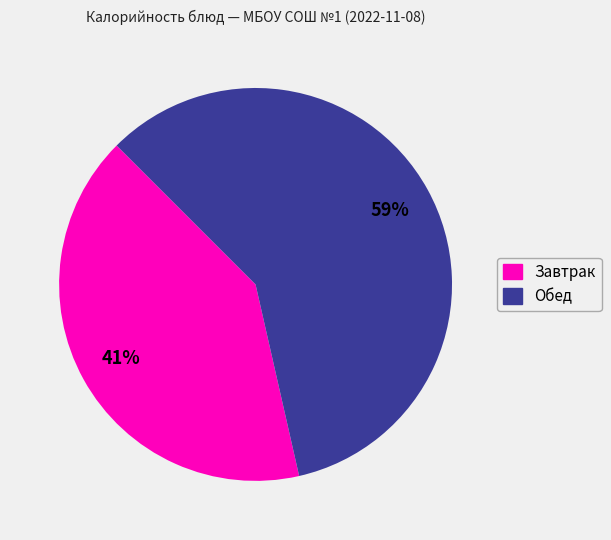

How many segments does this pie chart have?

2